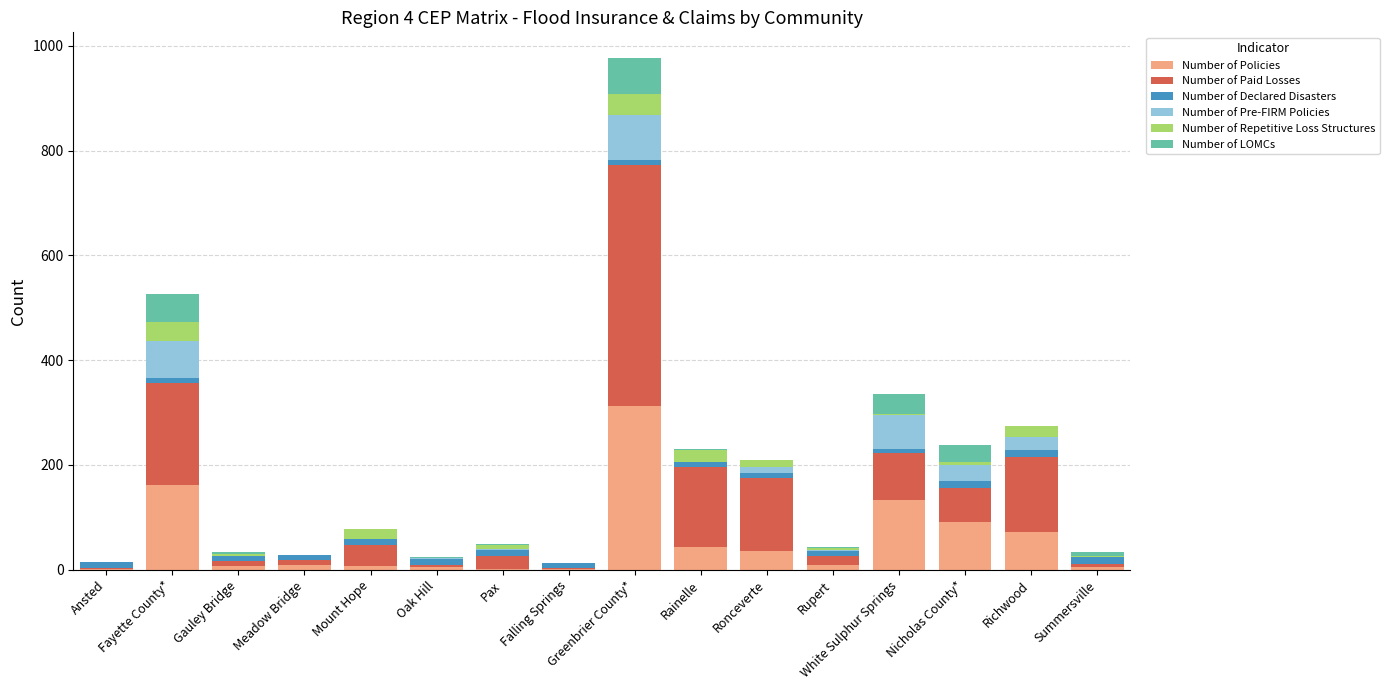

What is the maximum value for Number of Policies?

312